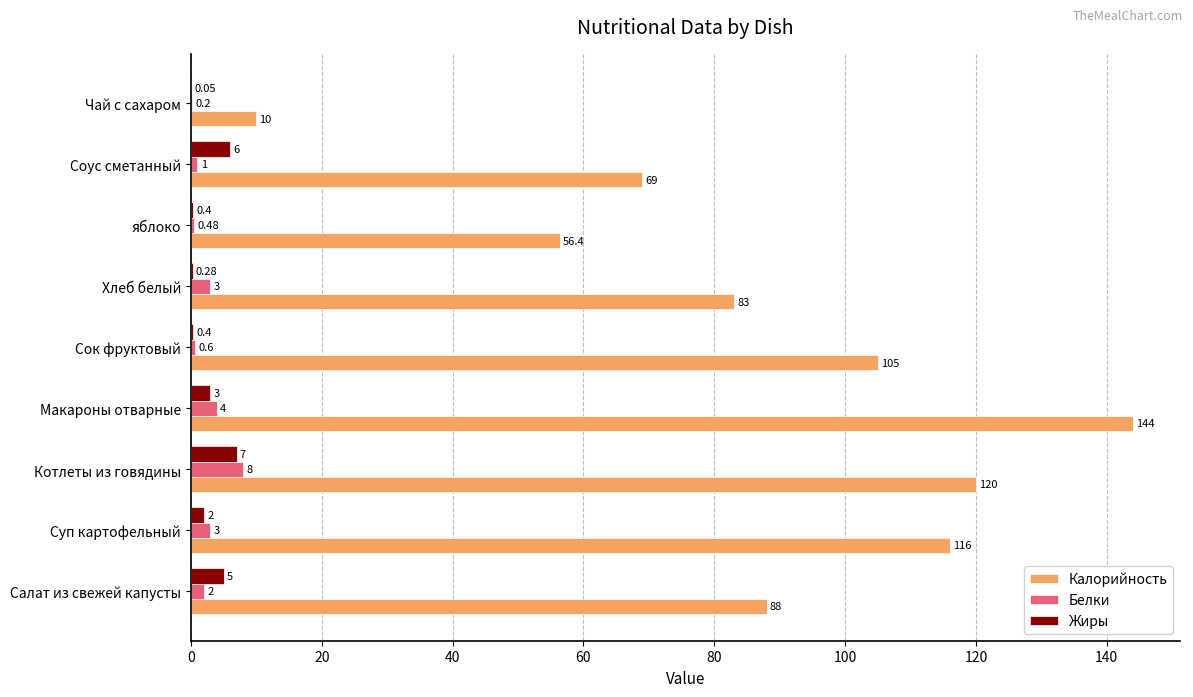

At which category is the sum across all series the highest?

Макароны отварные